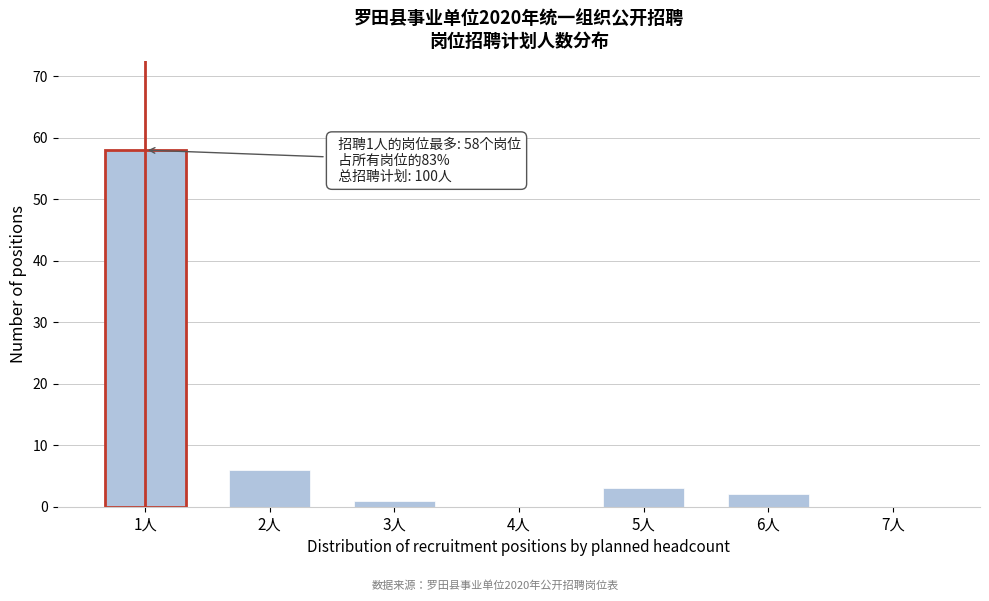

Reading right to left, extract all data points from this chart.

7人=0	6人=2	5人=3	4人=0	3人=1	2人=6	1人=58